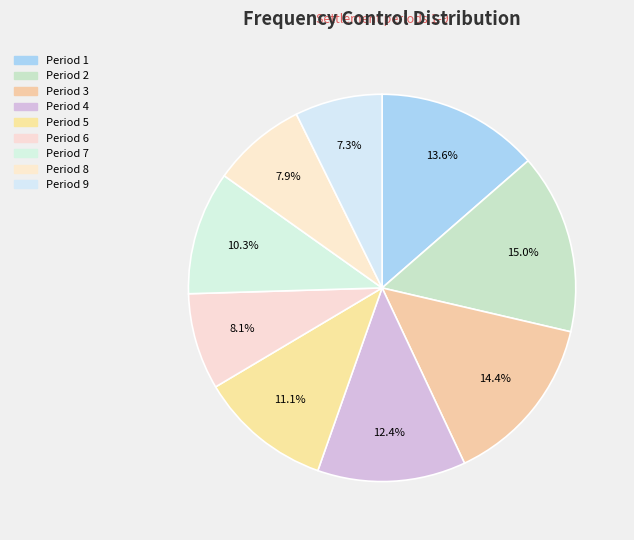

Does any single category account for the majority?

No